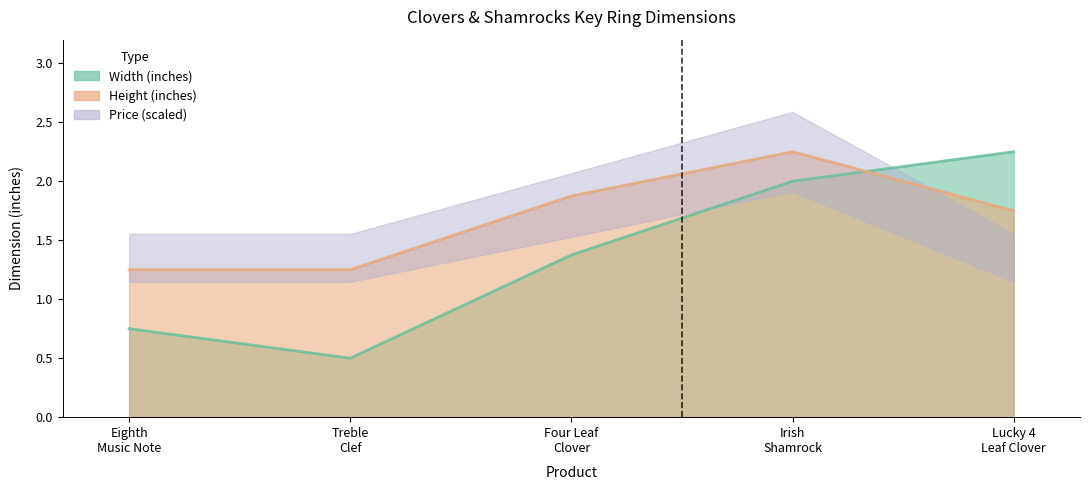

Which series ends up on top after the final intersection of Width and Height?

Width